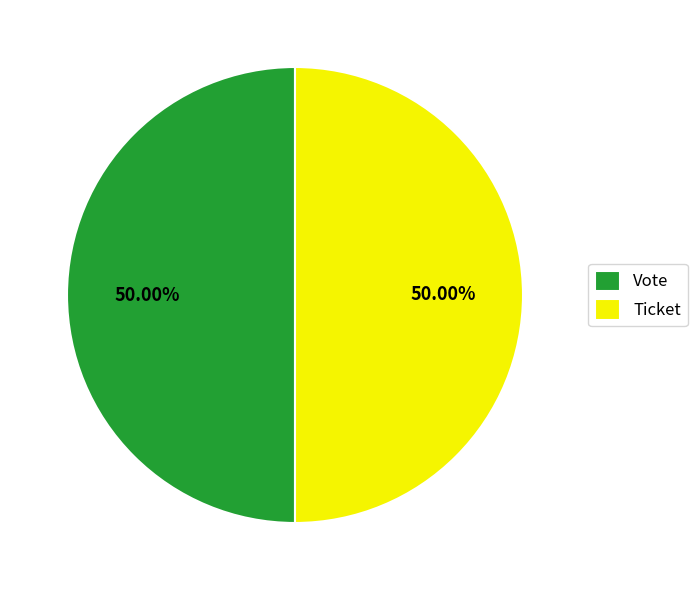

To the nearest percent, what is the average slice percentage?

50%